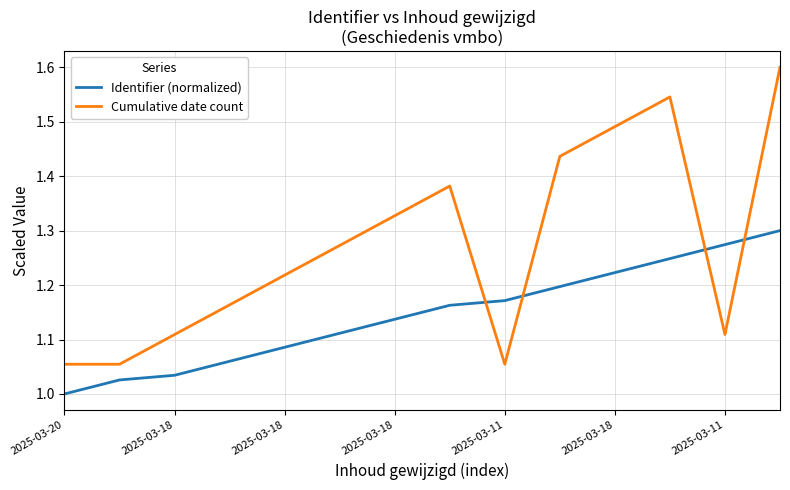

Which series has the largest total across all categories?

Cumulative date count